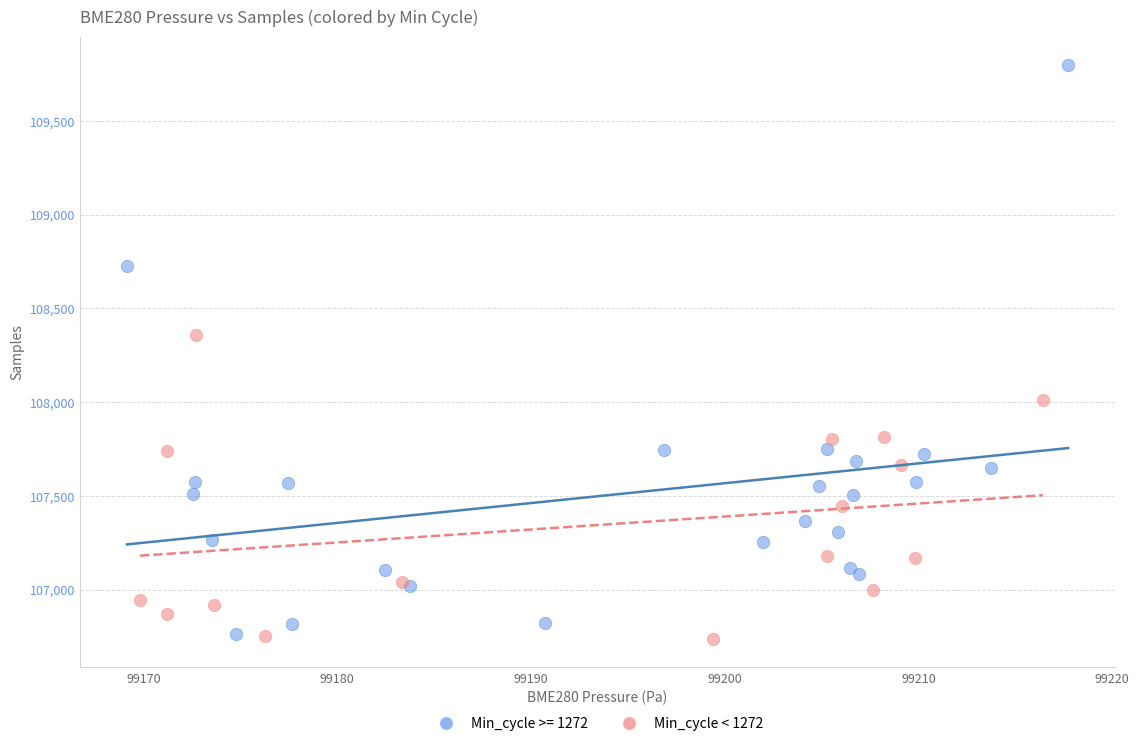

Which series has the widest spread of Y values?

Min_cycle >= 1272